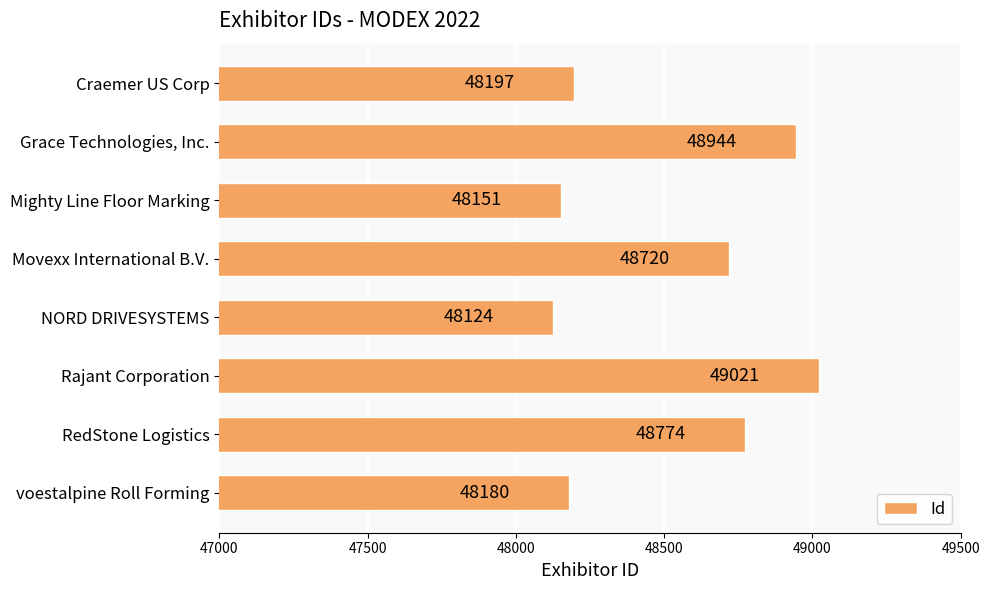

What position from the top is Grace Technologies, Inc.?

2